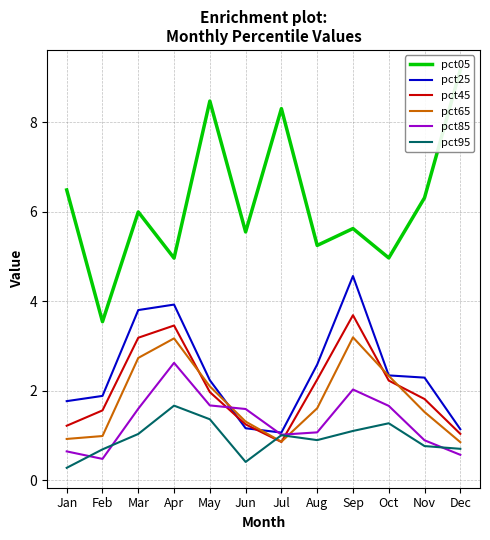

Is it true that pct05 equals 5.6 at Sep?

True